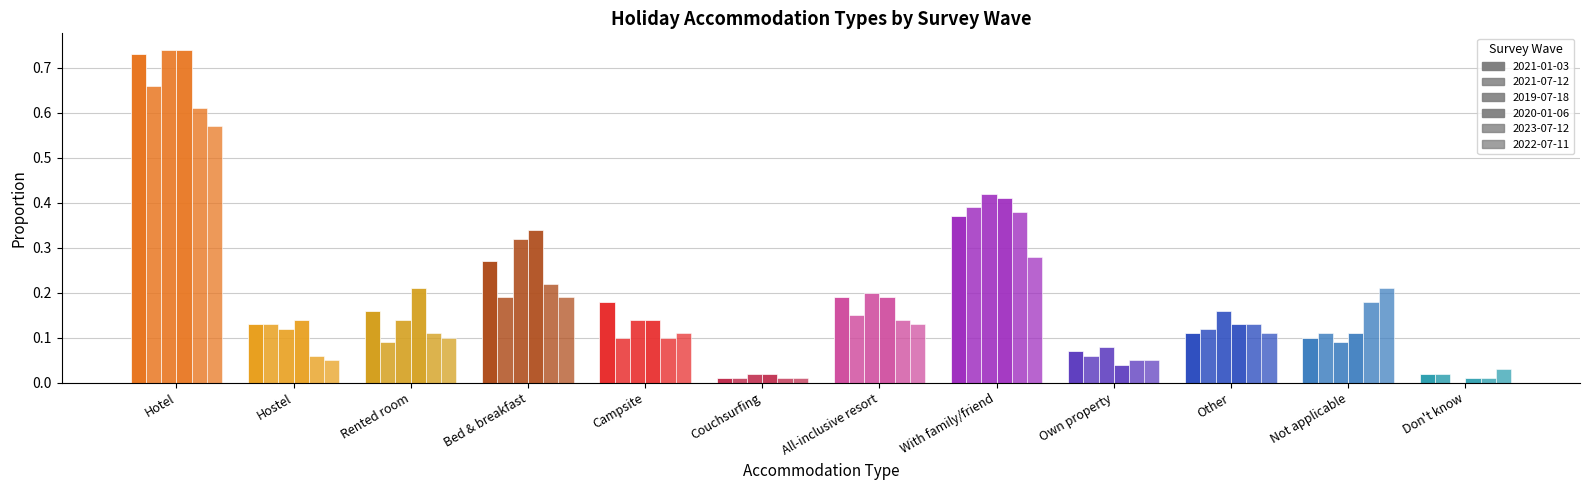

Are the bars horizontal?

No